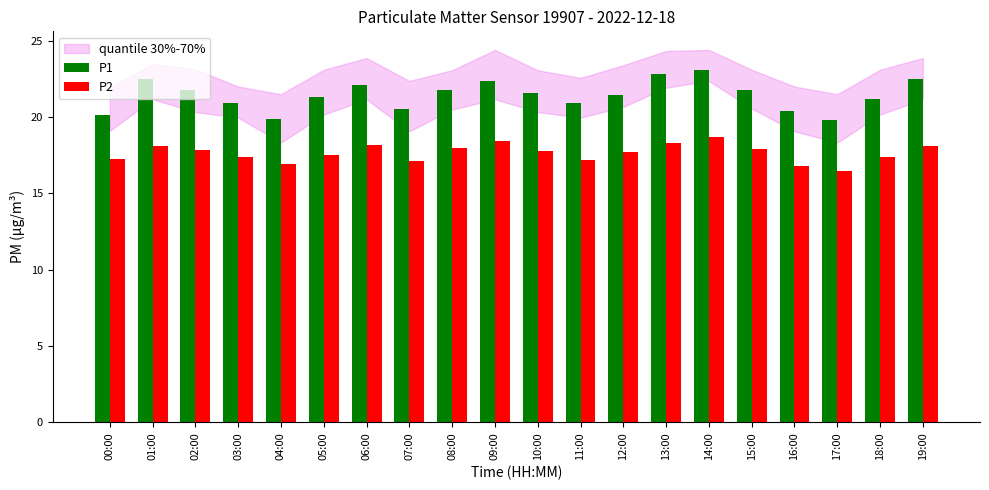

List the series in order of their overall mean, lowest first.

P2, P1